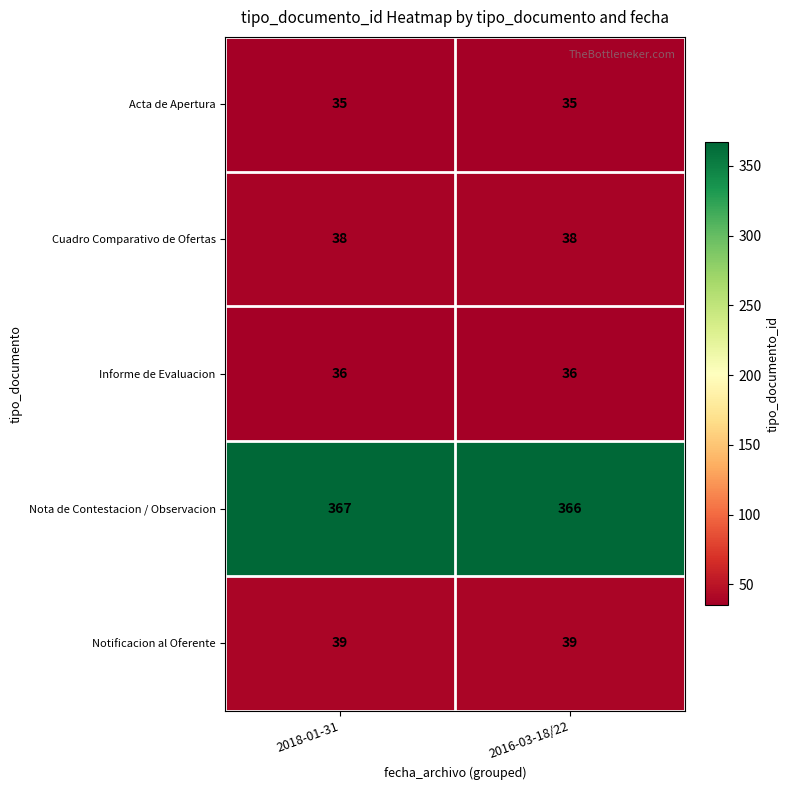

Reading left to right, what are all the values shown in this chart?

Acta de Apertura: 35	35
Cuadro Comparativo de Ofertas: 38	38
Informe de Evaluacion: 36	36
Nota de Contestacion / Observacion: 367	366
Notificacion al Oferente: 39	39